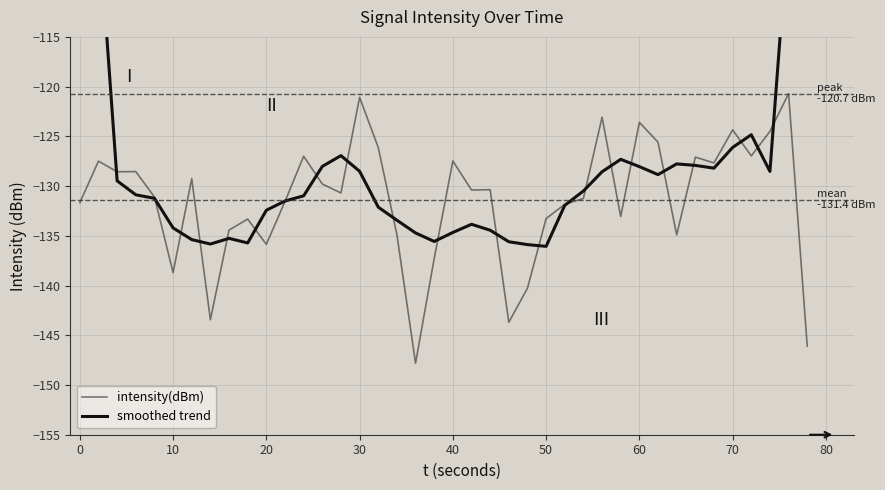

Which series has the largest total across all categories?

smoothed trend